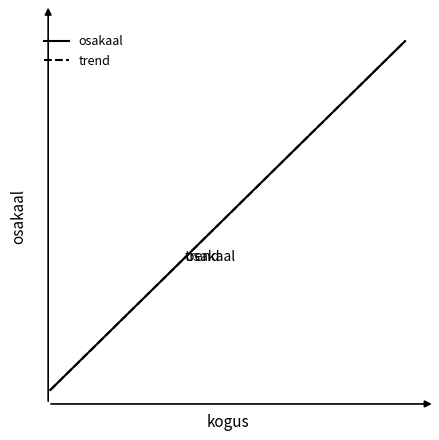

What is the smallest value displayed?

1.6